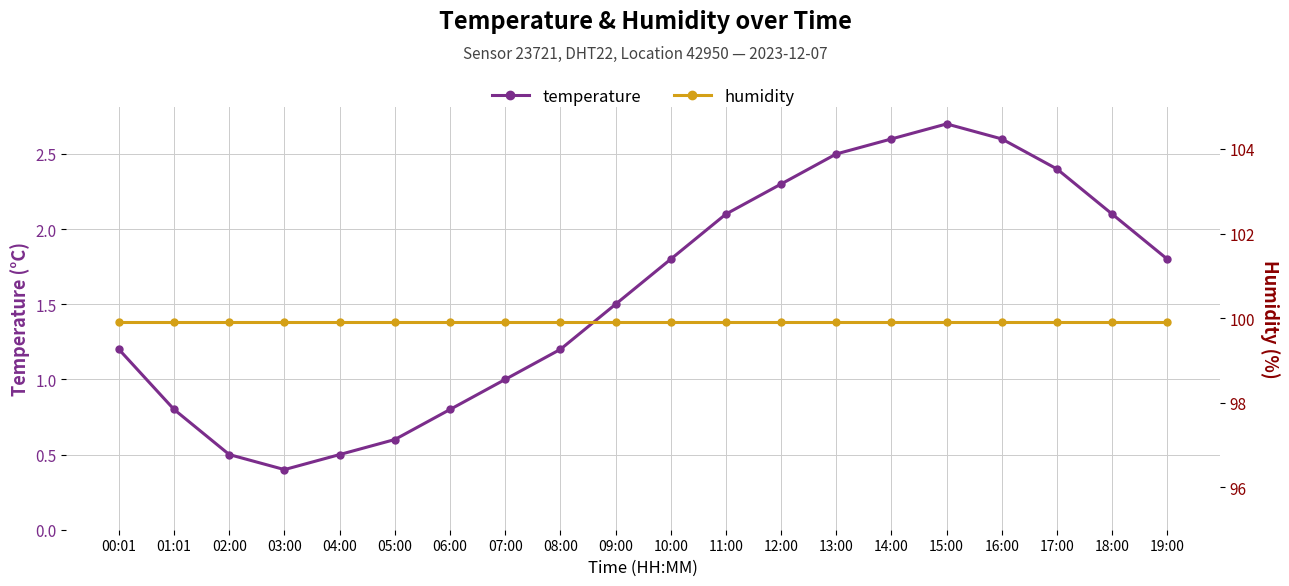

True or false: humidity and temperature intersect in this chart.

False